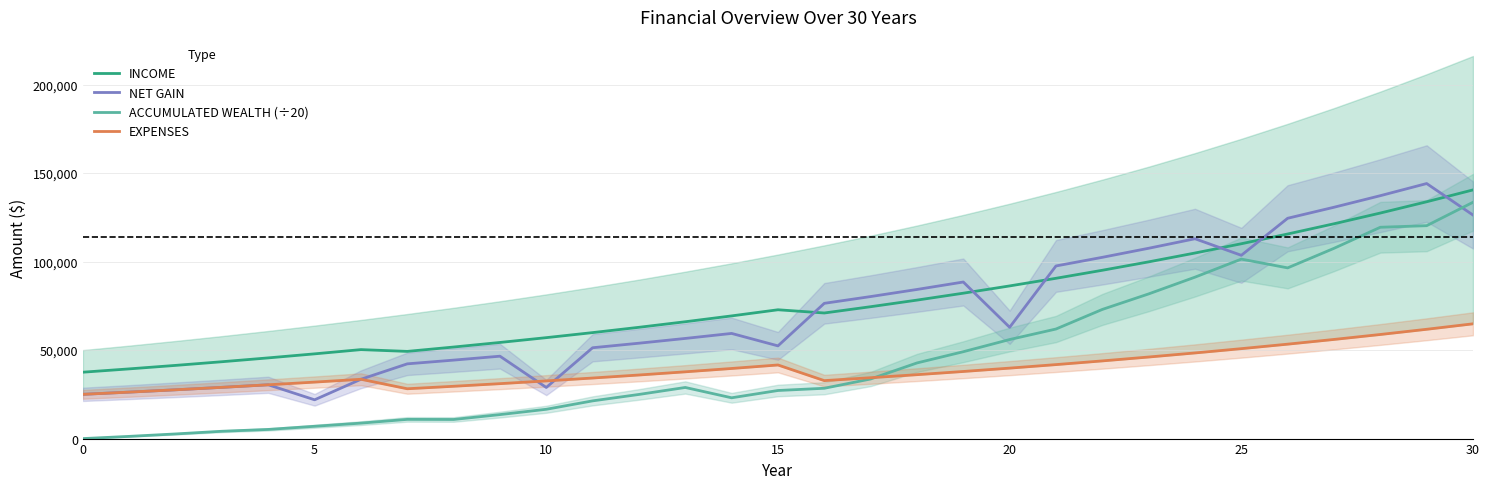

Rank the series by their maximum value, from lowest to highest.

EXPENSES, ACCUMULATED WEALTH (÷20), INCOME, NET GAIN